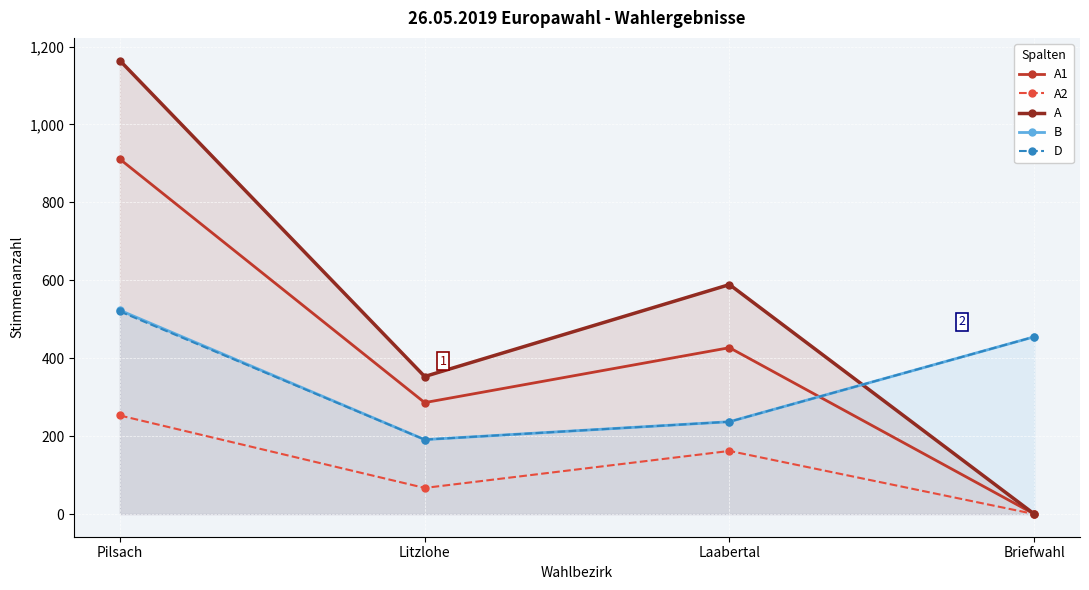

The value of B at Litzlohe is 191. True or false?

True